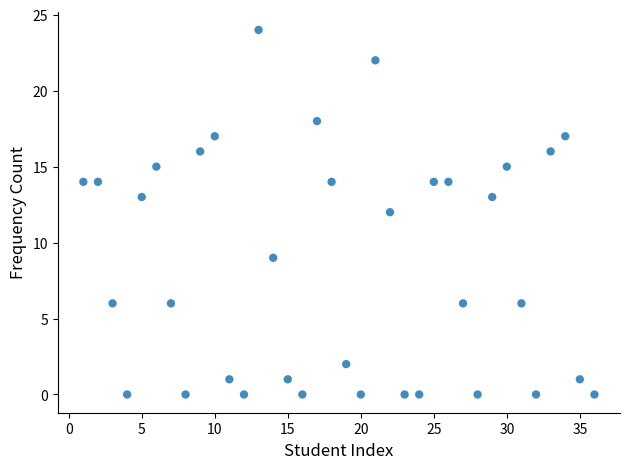

What is the range of X values (max minus min)?

35